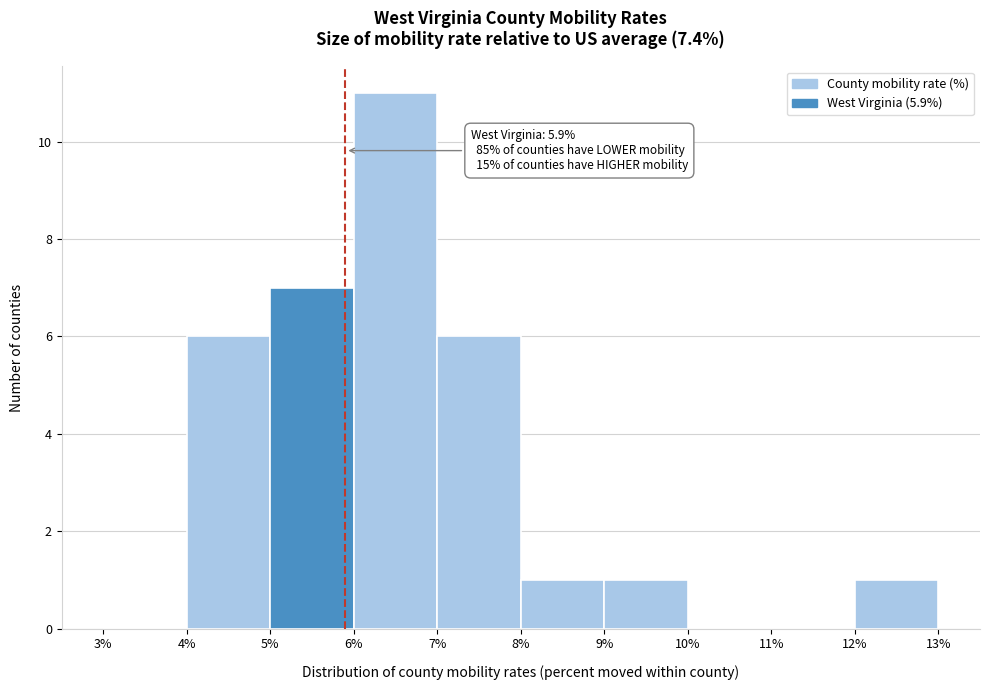

Over which range of the x-axis is the bar tallest?

6% to 7%